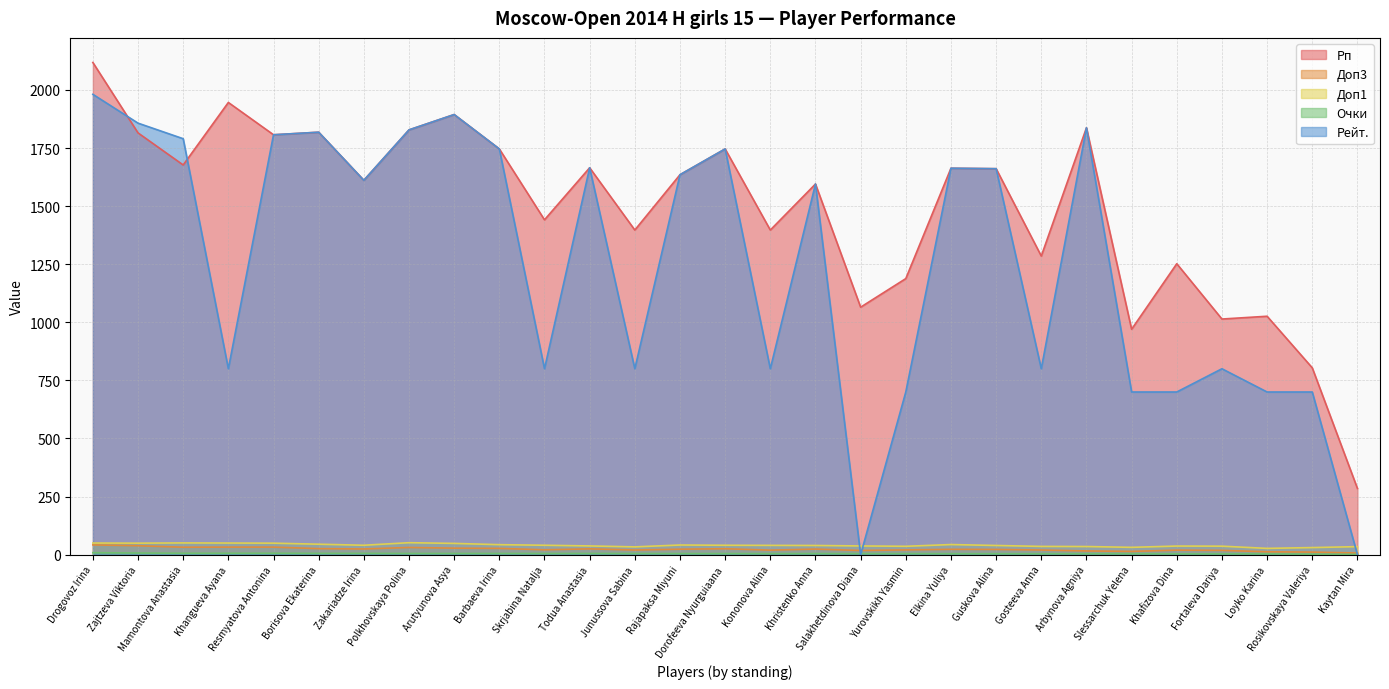

How many lines are shown in the chart?

5